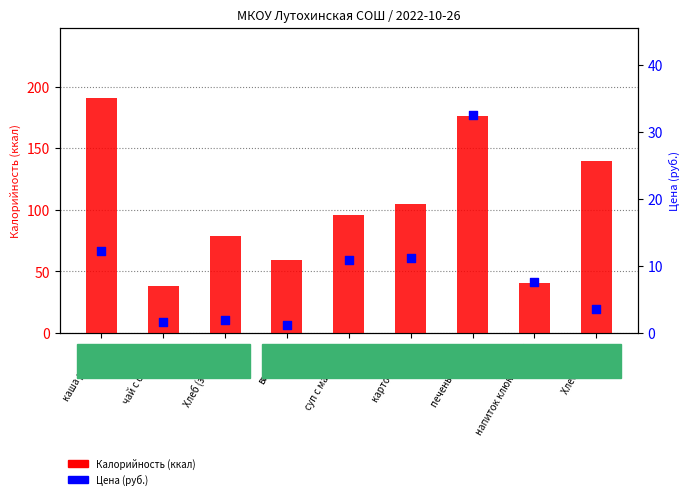

At how many categories does at least one series exceed 82?

5